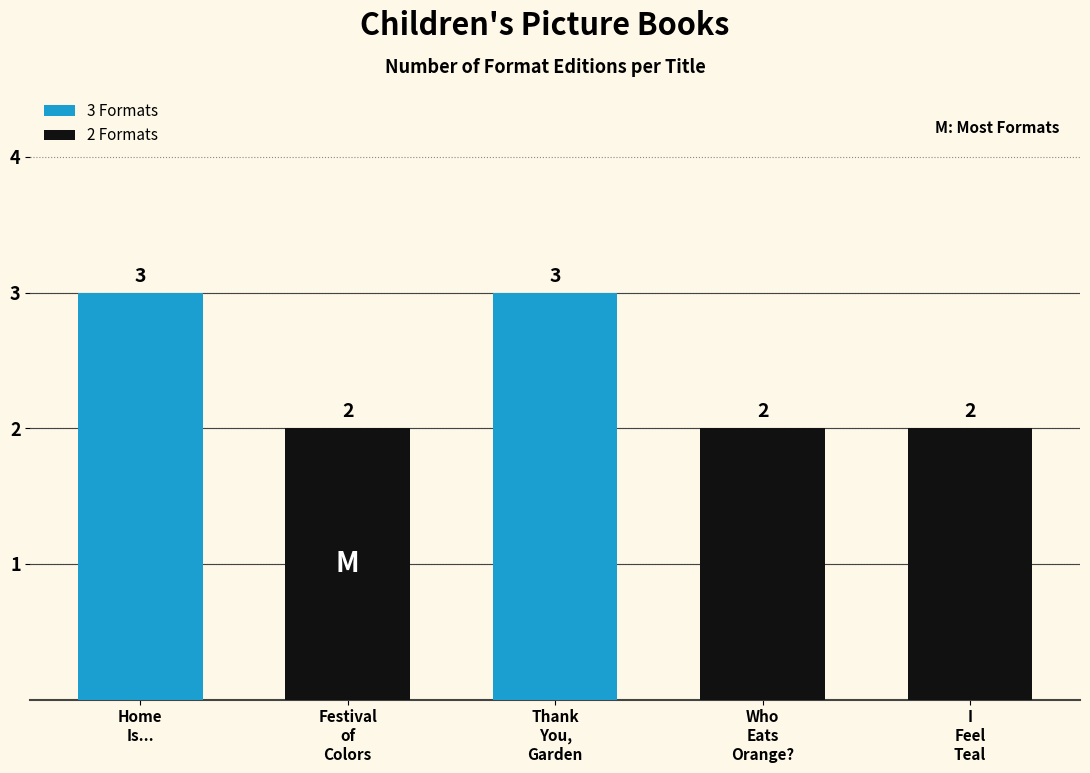

How many values are between 2 and 3?

5